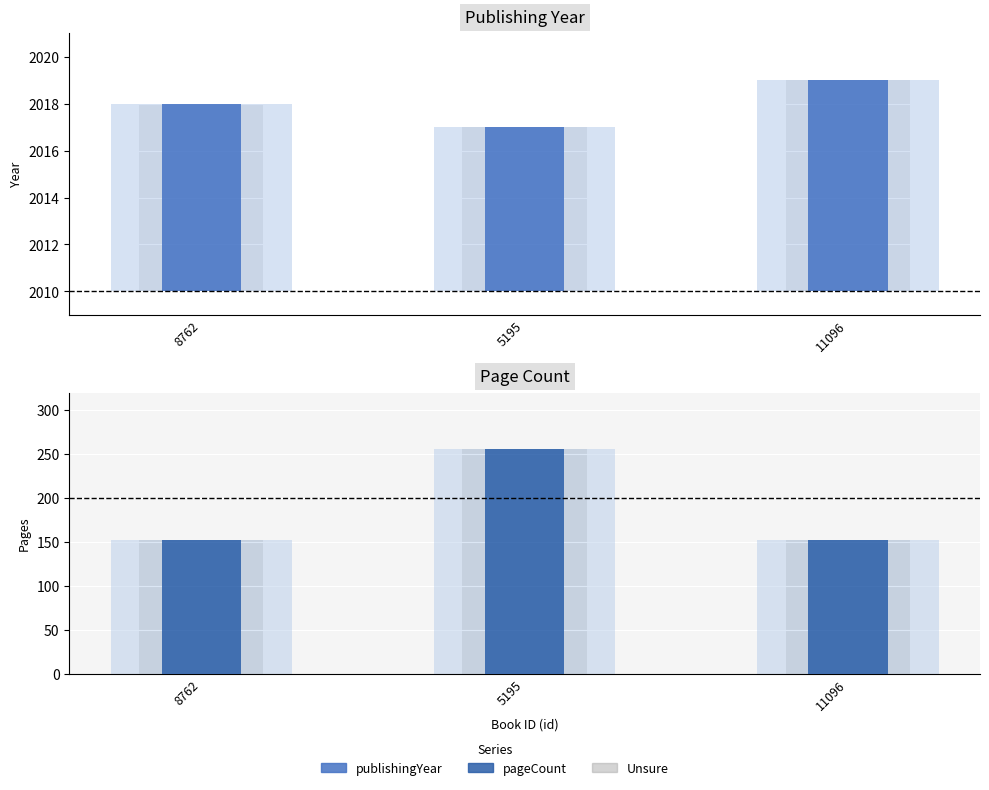

What is the difference between the second highest and minimum values in the publishingYear series?

1